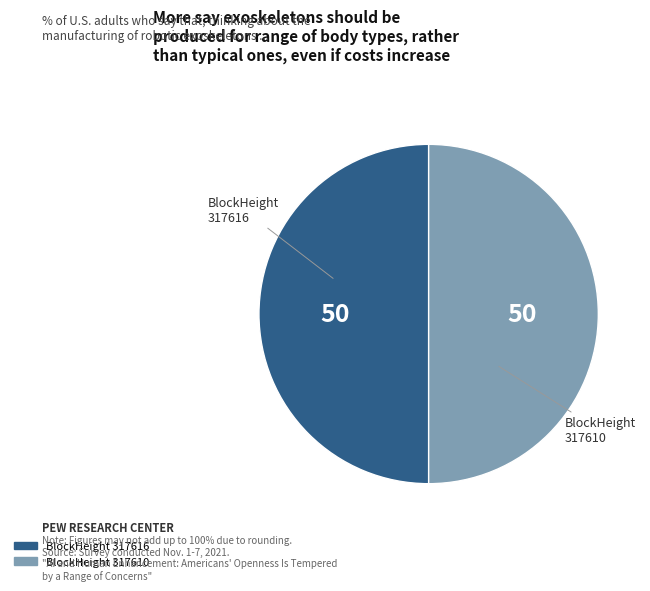

The BlockHeight 317616 slice represents 50% of the pie. True or false?

True